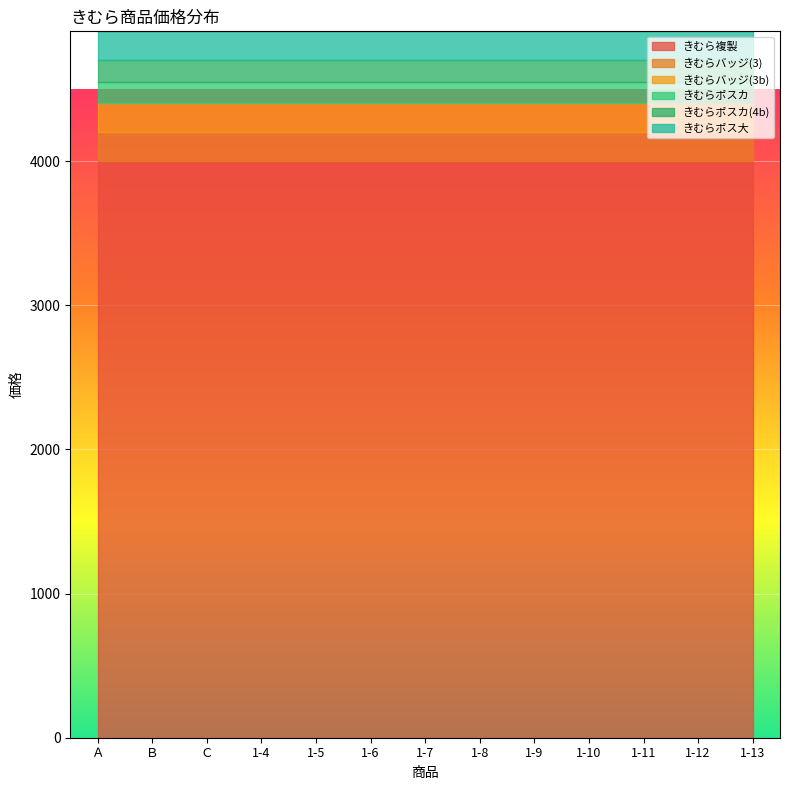

List the labels in order of きむらポス大 value, smallest first.

Ａ, Ｂ, Ｃ, 1-4, 1-5, 1-6, 1-7, 1-8, 1-9, 1-10, 1-11, 1-12, 1-13